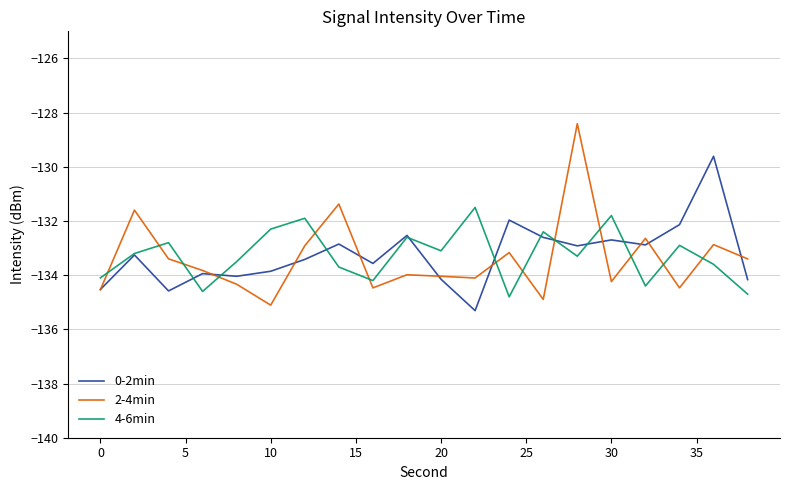

List the series in order of their peak value, lowest first.

4-6min, 0-2min, 2-4min